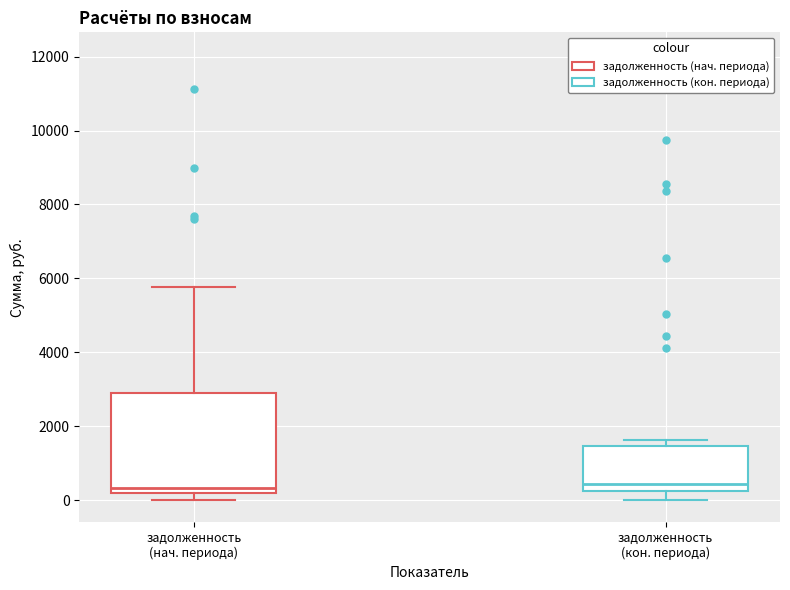

Where is the lower edge of the box for задолженность (нач. периода) on the y-axis? The values are not printed on the chart, so give them approximately, as read against the axis.

200